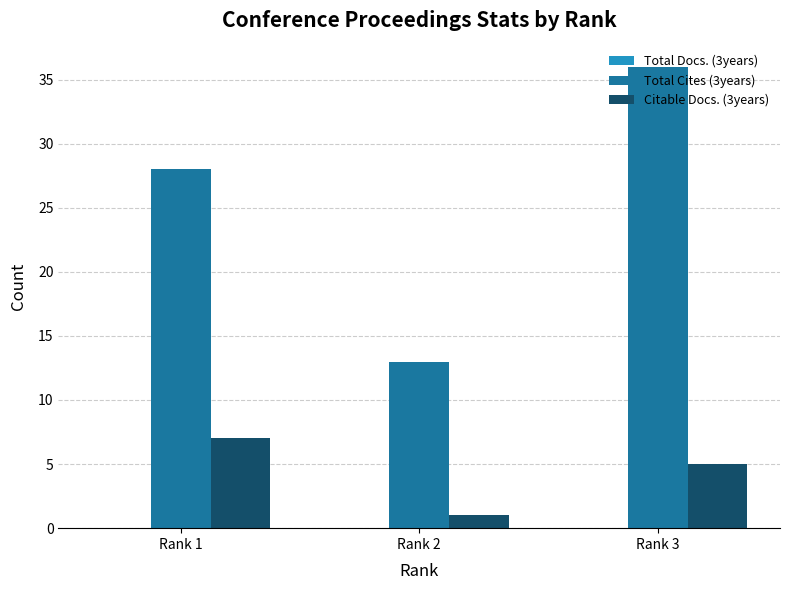

How many Citable Docs. (3years) values are between 1 and 7?

3